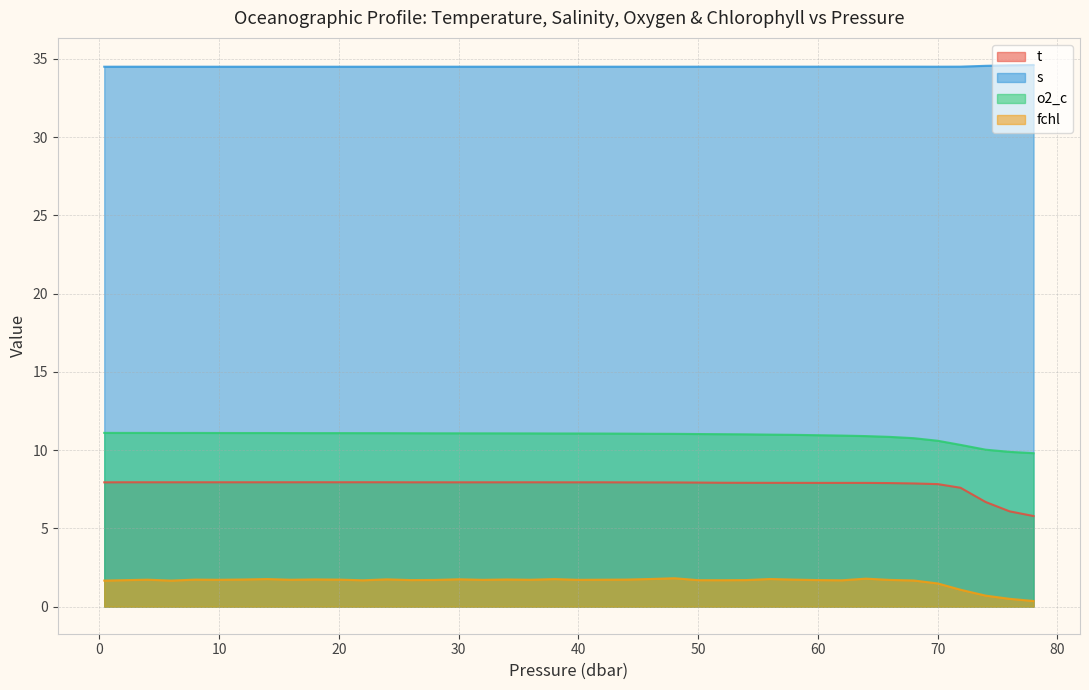

Does the chart display data point markers on the line(s)?

No